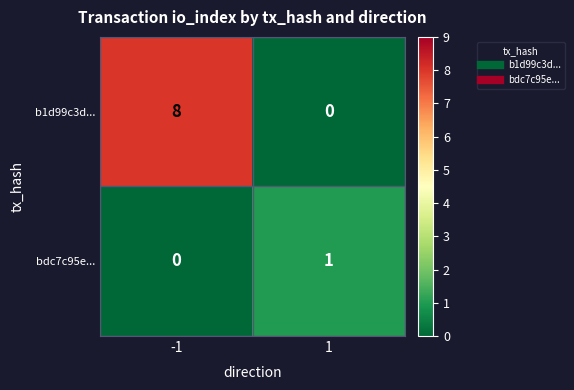

True or false: b1d99c3d... has a value of 0 at 1.

True